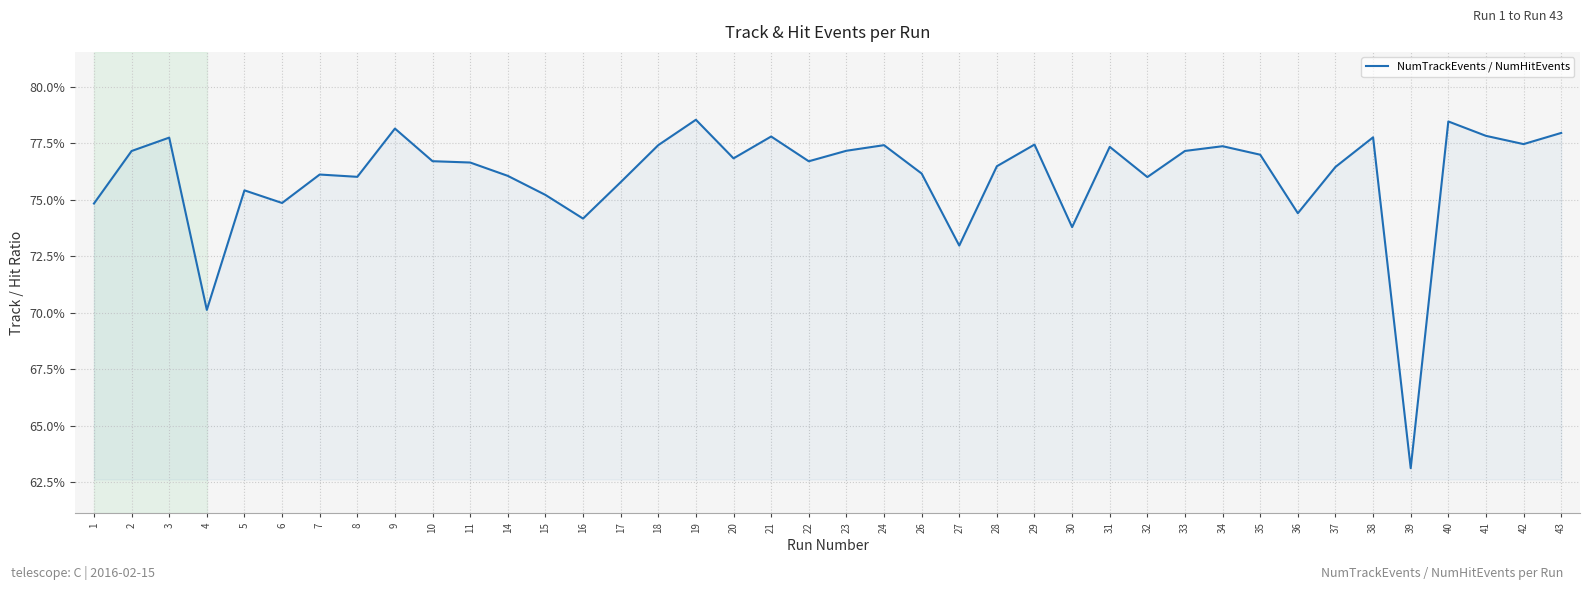

What is the value of the 32nd point from the left?

0.8